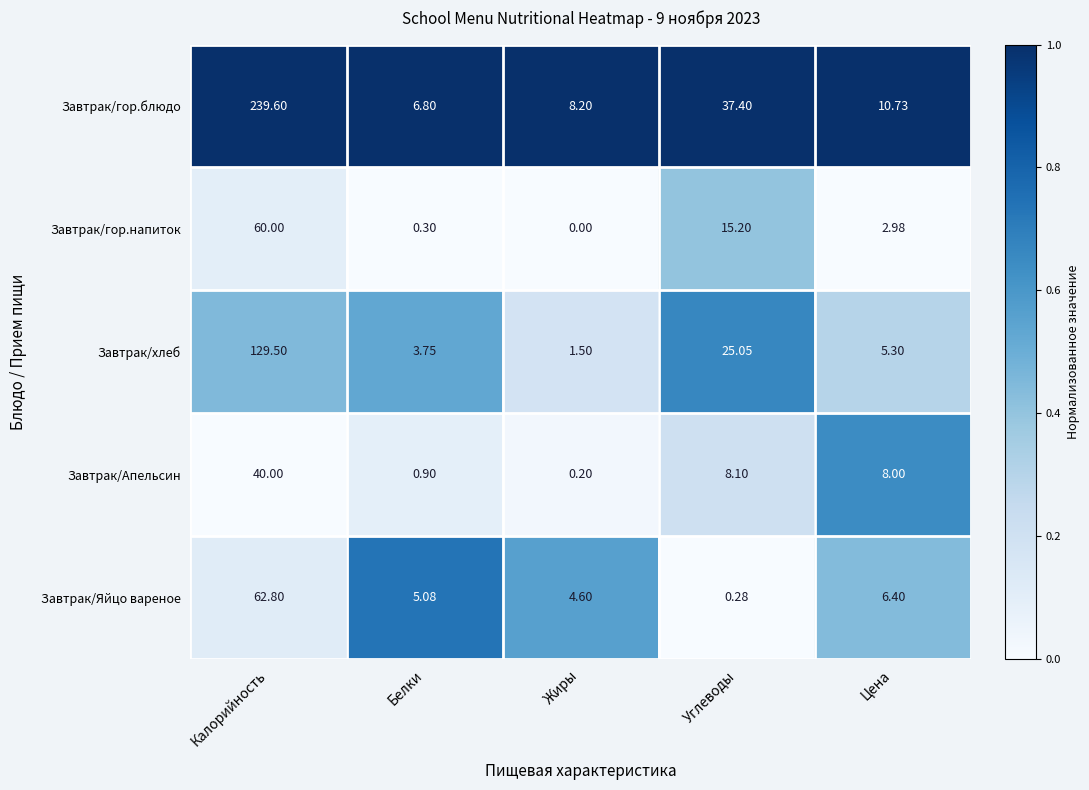

Which category has the lowest value in the Завтрак/хлеб series?

Жиры